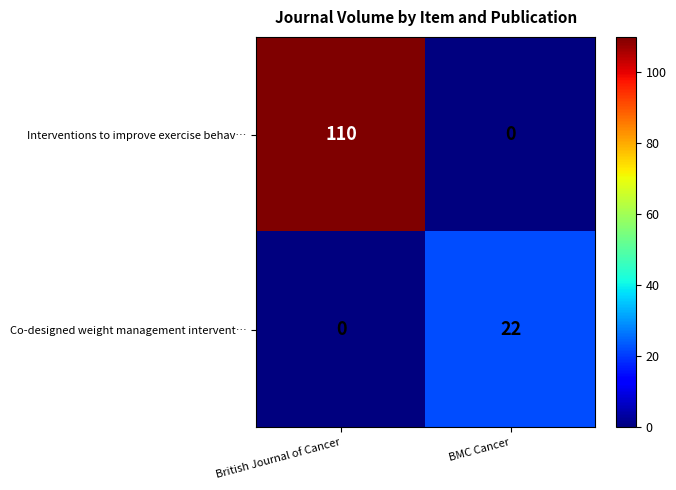

At how many categories does at least one series exceed 98?

1